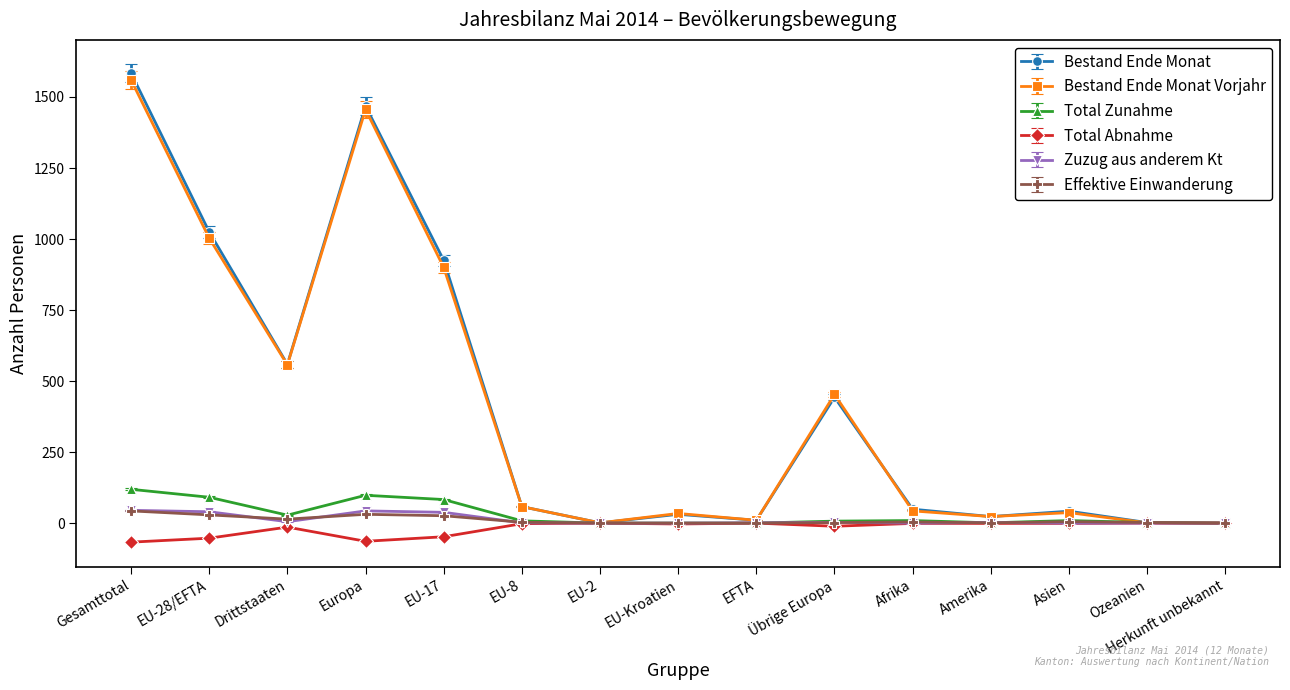

True or false: Bestand Ende Monat has more than 0 interior local peaks.

True